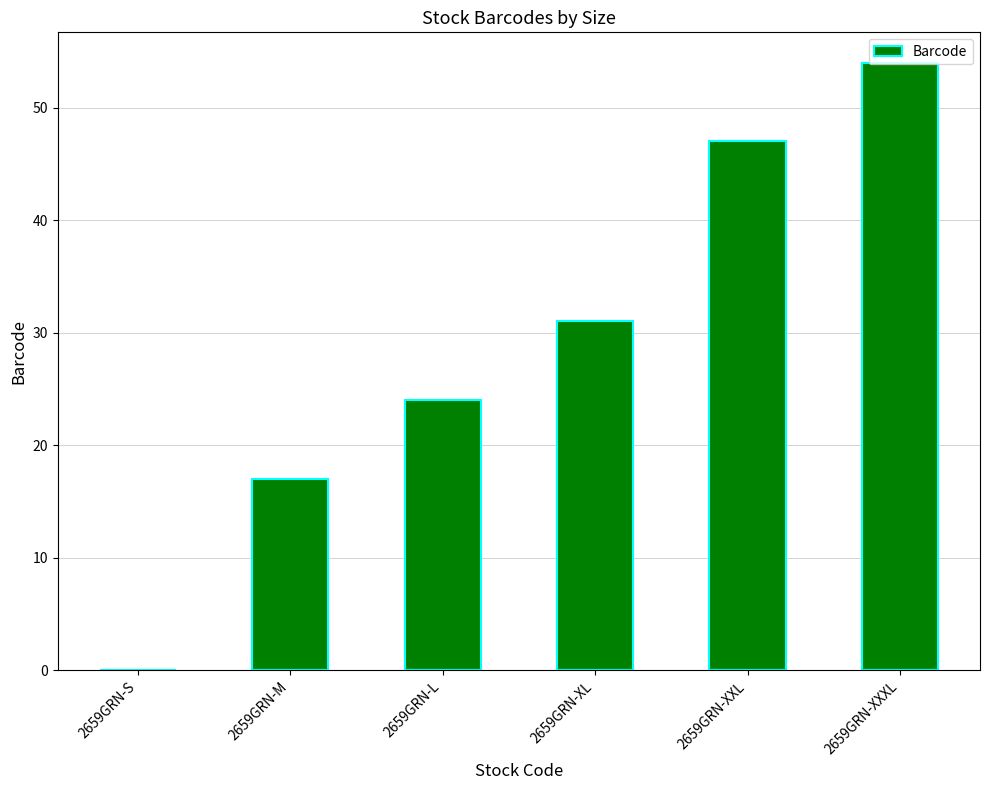

True or false: the data shows 28 at 2659GRN-XXL.

False